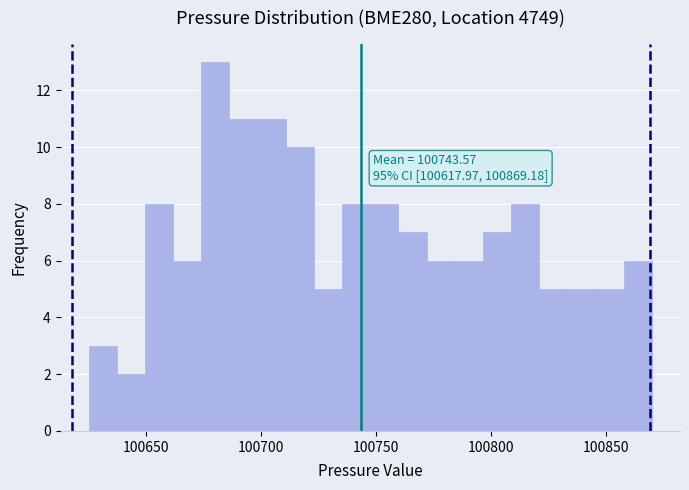

Around what value on the x-axis is the tallest bar? Give the approximate position of its centre, as read against the axis.

100680